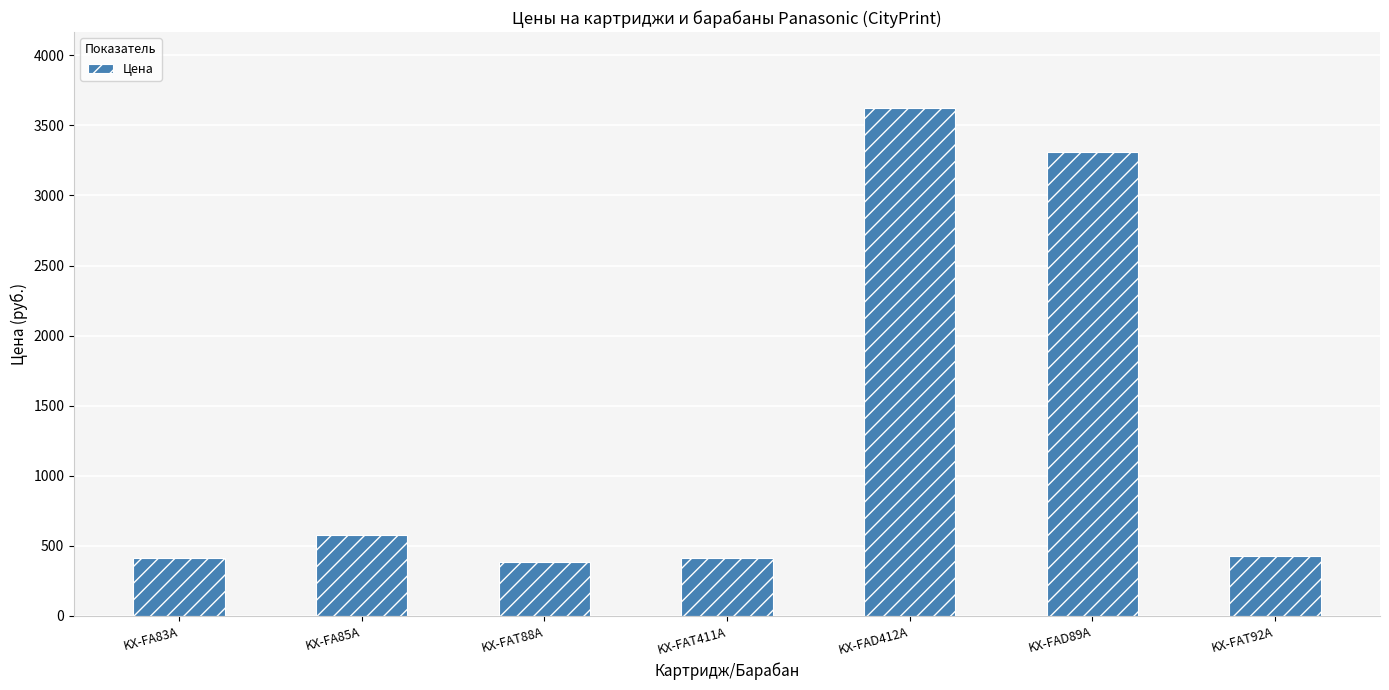

What is the sum of all values?

9159.8